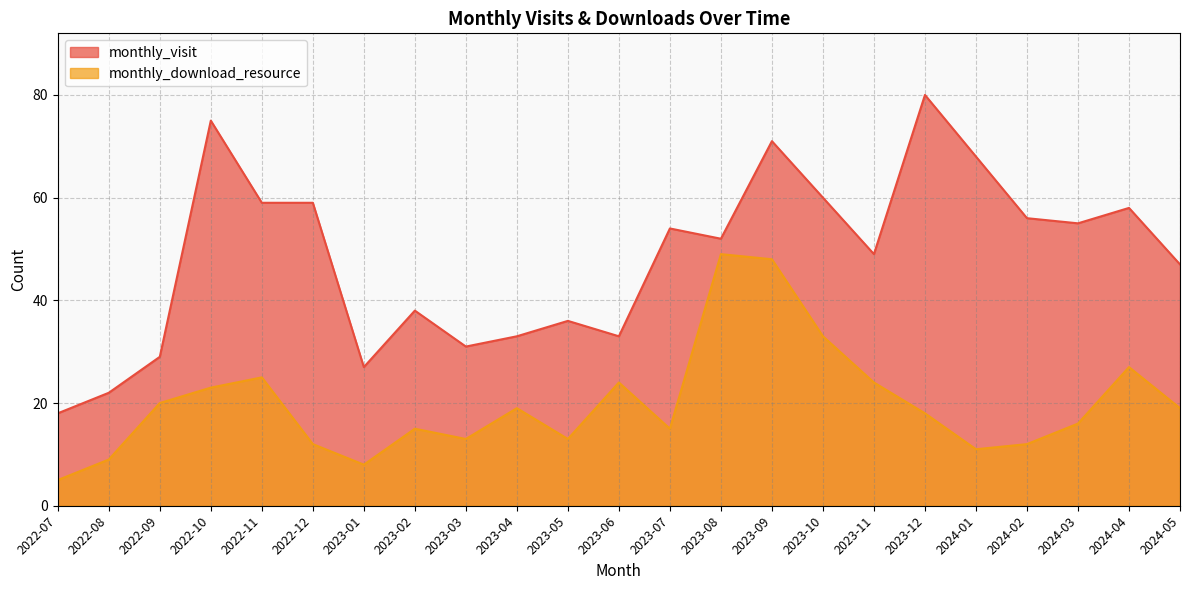

Does the chart display data point markers on the line(s)?

No